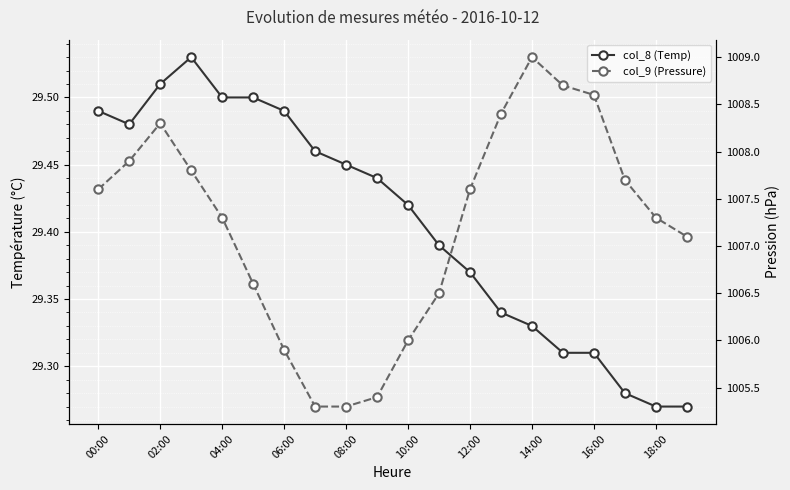

True or false: col_9 (Pressure) has more than 1 points higher than both neighbors.

True